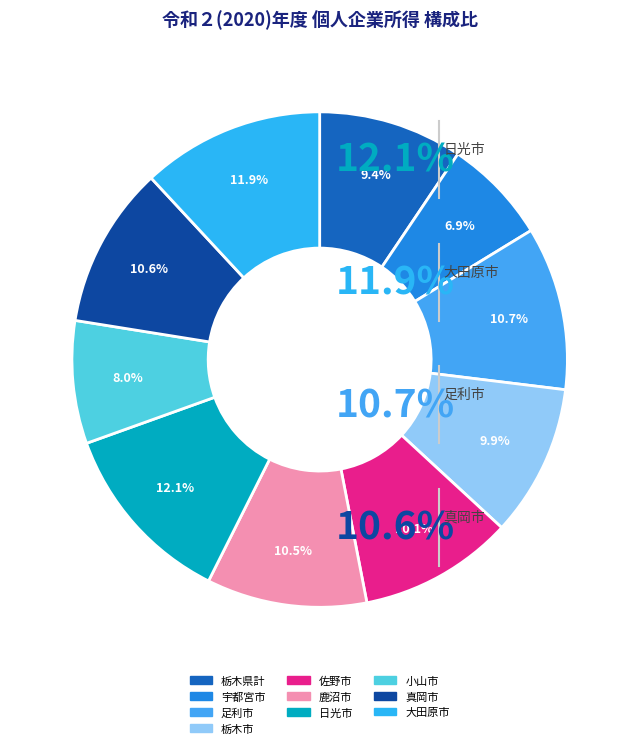

What percentage is NOT represented by 鹿沼市?

89.5%